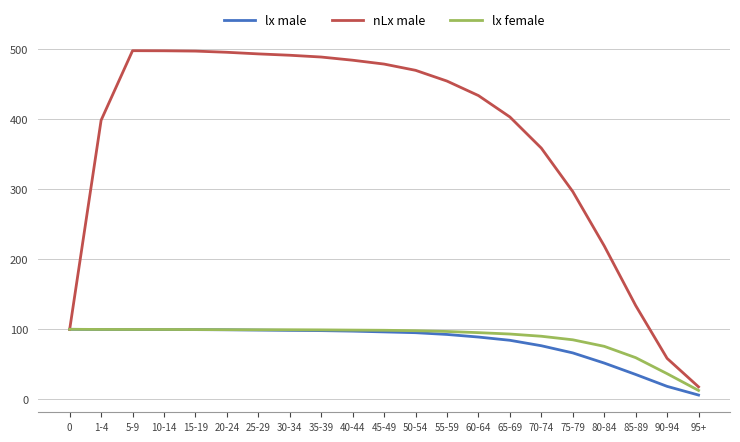

What is the highest value of the lx male series?

100.0